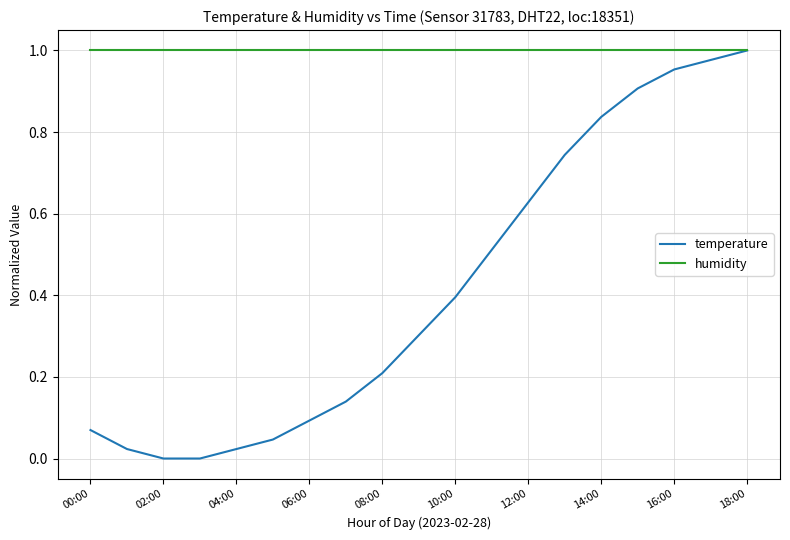

Rank the series by their average value, from lowest to highest.

temperature, humidity